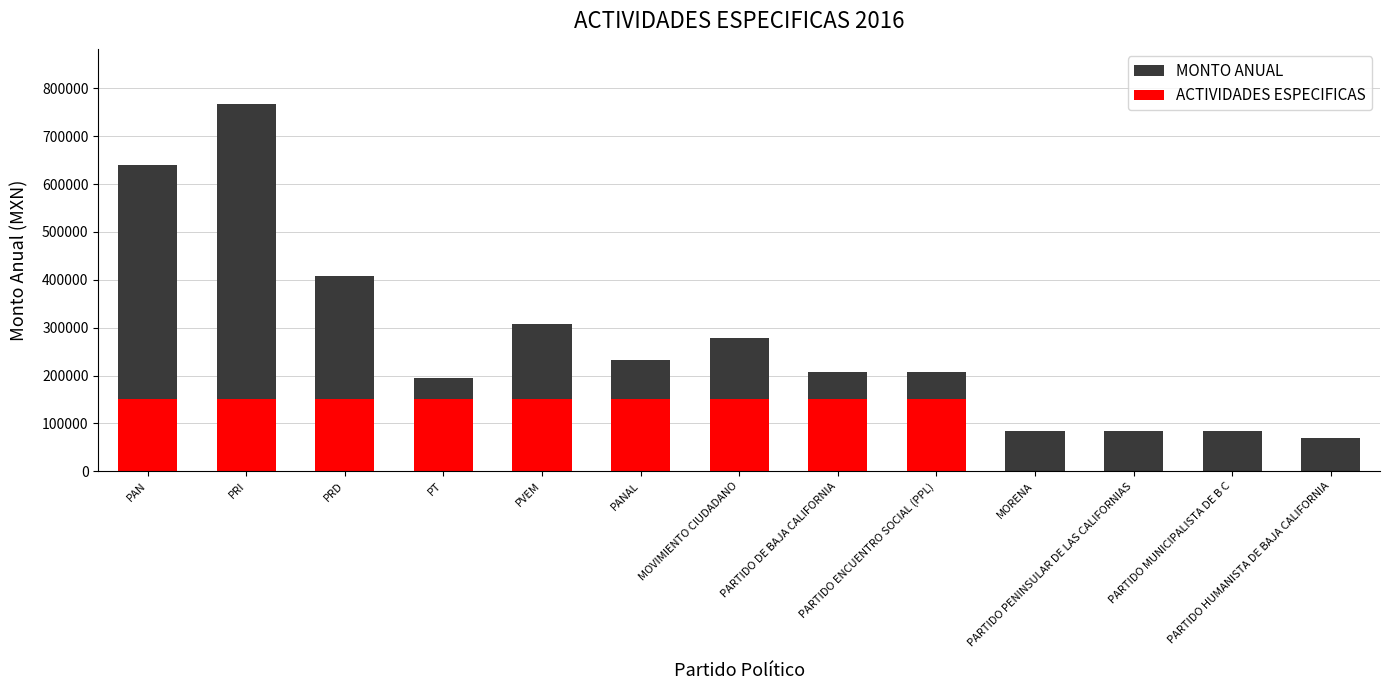

What is the change in value from PARTIDO PENINSULAR DE LAS CALIFORNIAS to PARTIDO HUMANISTA DE BAJA CALIFORNIA?

-14865.0